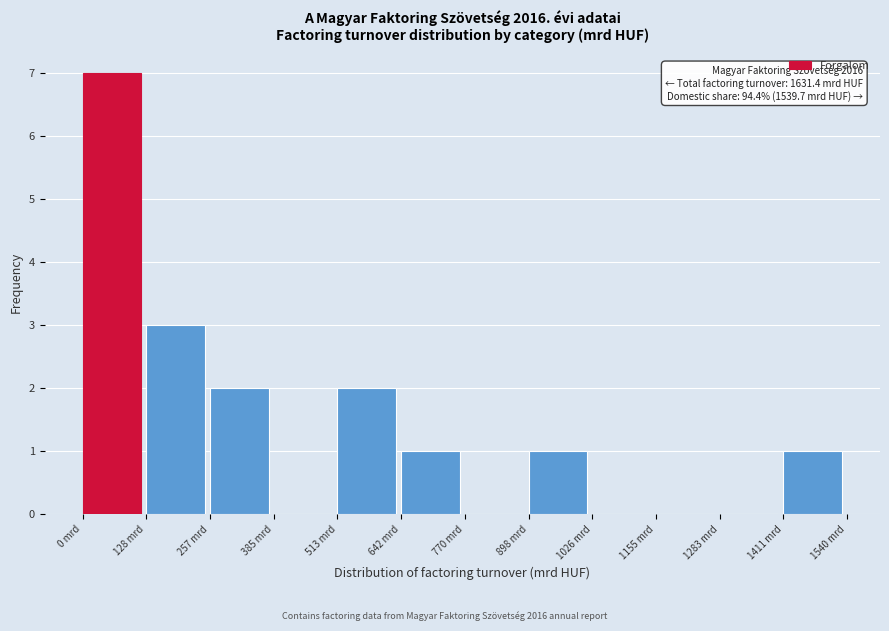

Over which range of the x-axis is the bar tallest?

0 to 120